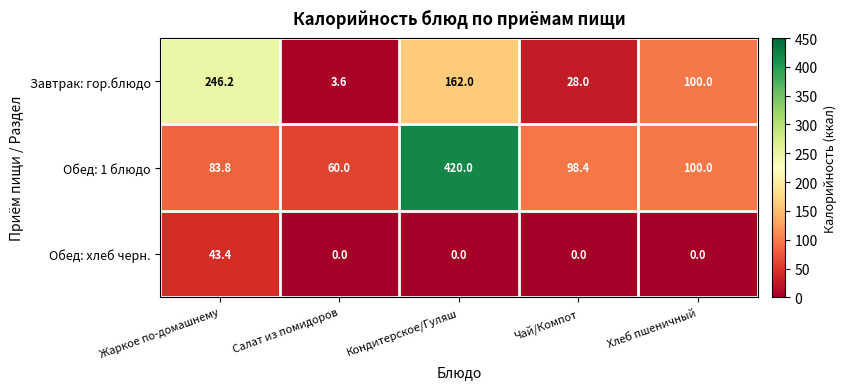

At which category does the chart reach its peak across all series?

Кондитерское/Гуляш